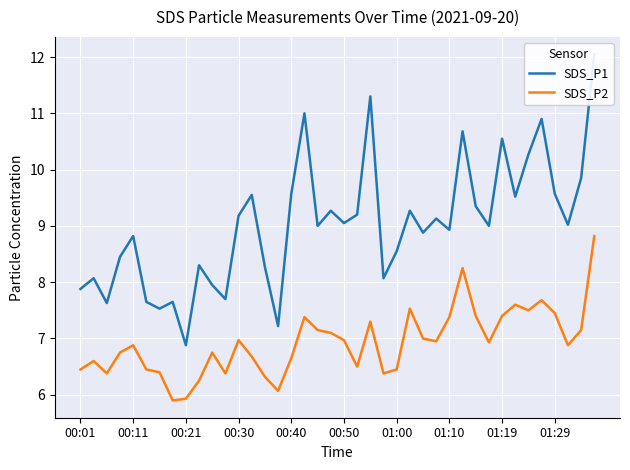

Reading right to left, extract all data points from this chart.

SDS_P1: 12.1	9.8	9.0	9.6	10.9	10.3	9.5	10.6	9.0	9.3	10.7	8.9	9.1	8.9	9.3	8.6	8.1	11.3	9.2	9.1	9.3	9.0	11.0	9.6	7.2	8.3	9.6	9.2	7.7	8.0	8.3	6.9	7.7	7.5	7.7	8.8	8.4	7.6	8.1	7.9
SDS_P2: 8.8	7.2	6.9	7.5	7.7	7.5	7.6	7.4	6.9	7.4	8.2	7.4	7.0	7.0	7.5	6.5	6.4	7.3	6.5	7.0	7.1	7.2	7.4	6.7	6.1	6.3	6.7	7.0	6.4	6.8	6.2	5.9	5.9	6.4	6.5	6.9	6.8	6.4	6.6	6.5